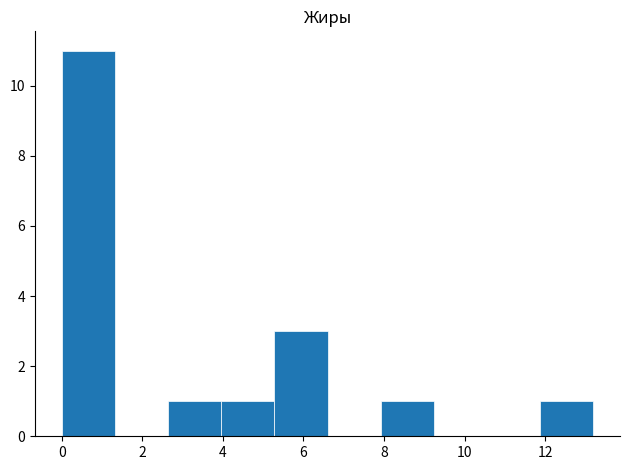

How tall is the bar that spans 0.00 to 1.32 on the x-axis? Neither the bar edges nor the heights are printed on the chart, so give them approximately, as read against the axes.

11